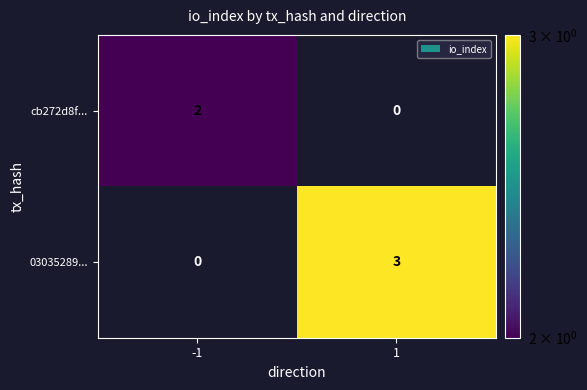

What is the spread (max minus min) of values at -1?

2